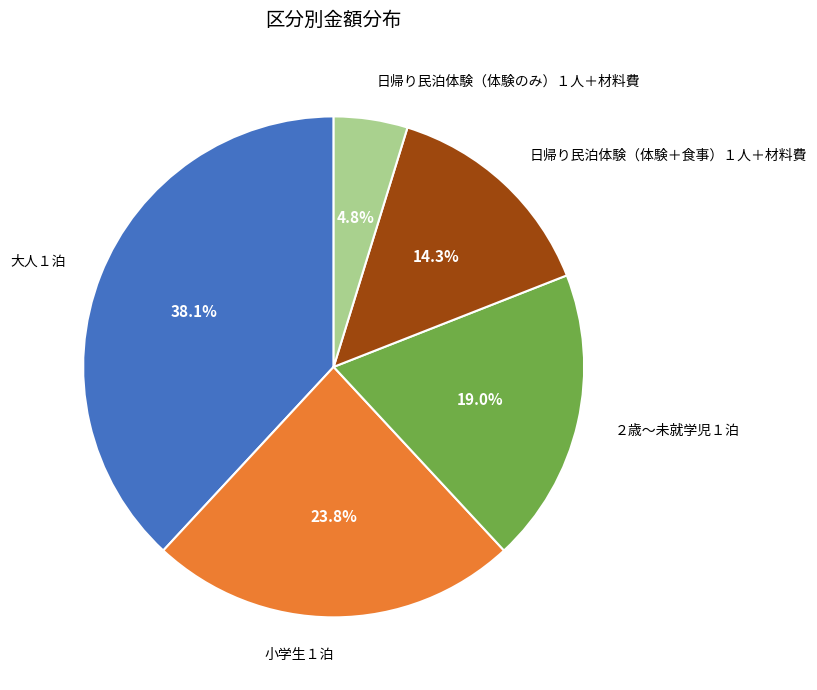

How many segments does this pie chart have?

5